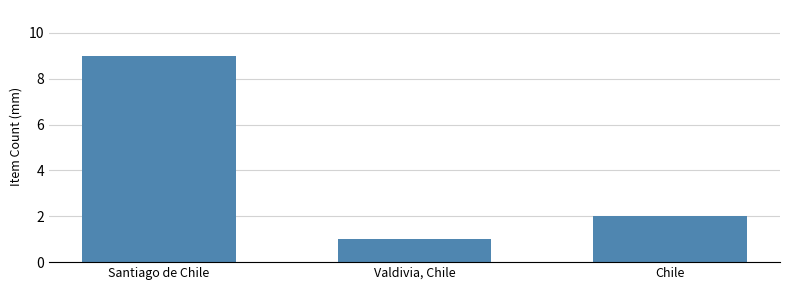

The value at Valdivia, Chile is 2. True or false?

False